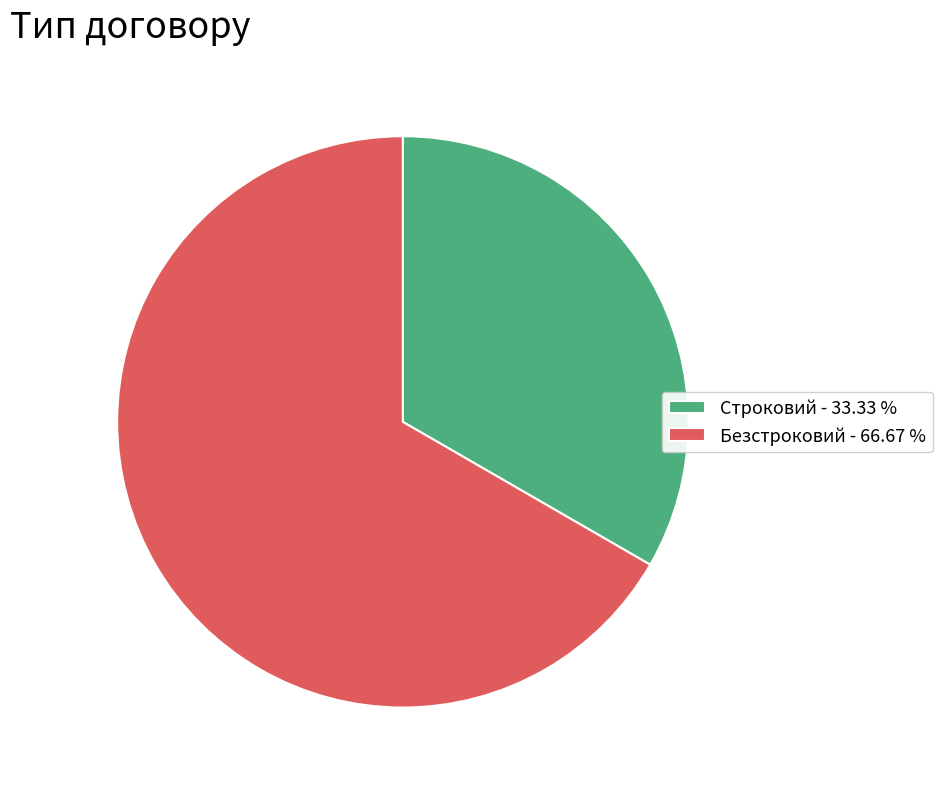

Rank the categories by value from highest to lowest.

Безстроковий, Строковий